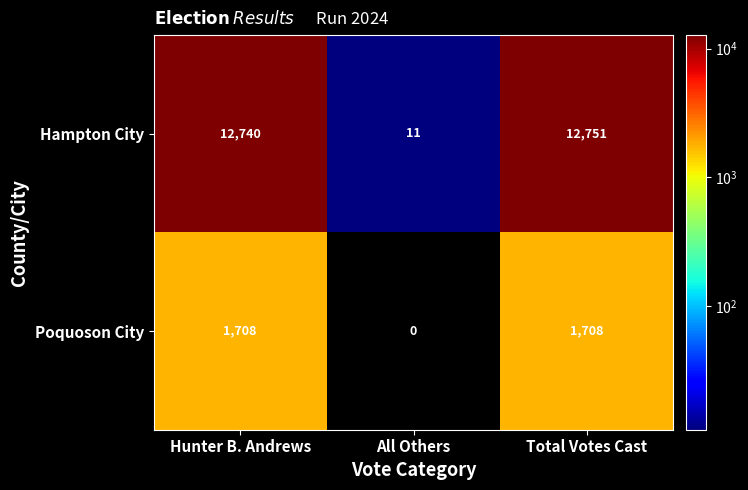

Is the value of Poquoson City at All Others greater than the value of Hampton City at Total Votes Cast?

No